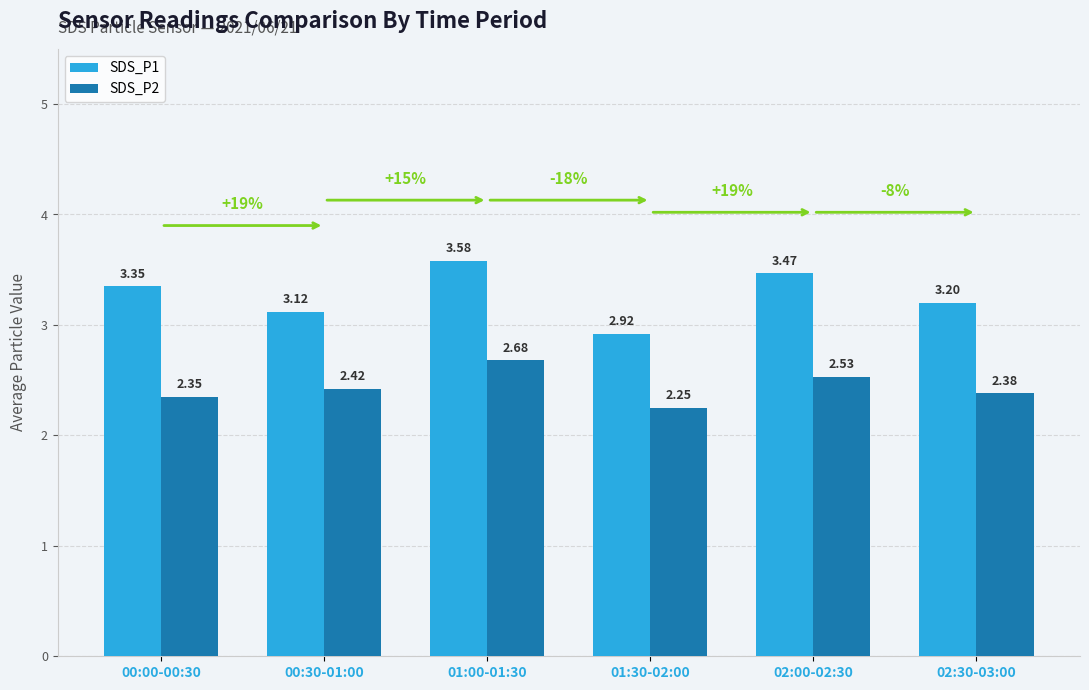

Is the value of SDS_P2 at 00:30-01:00 greater than the value of SDS_P1 at 01:30-02:00?

No